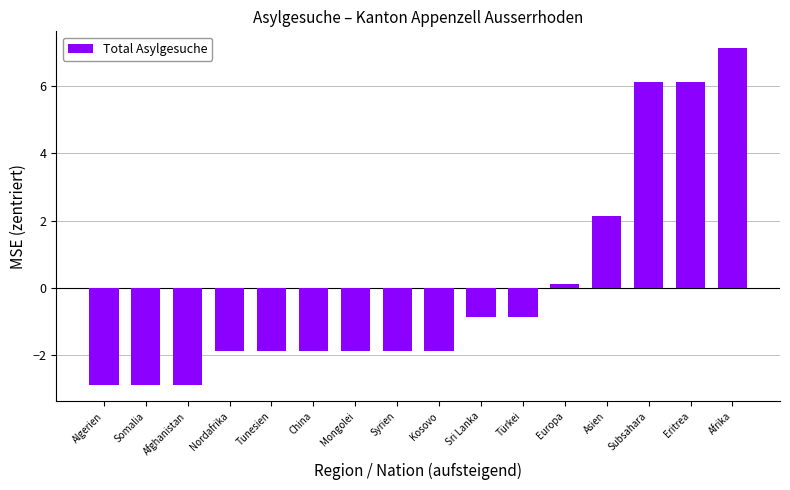

Which has a higher value, Somalia or Sri Lanka?

Sri Lanka